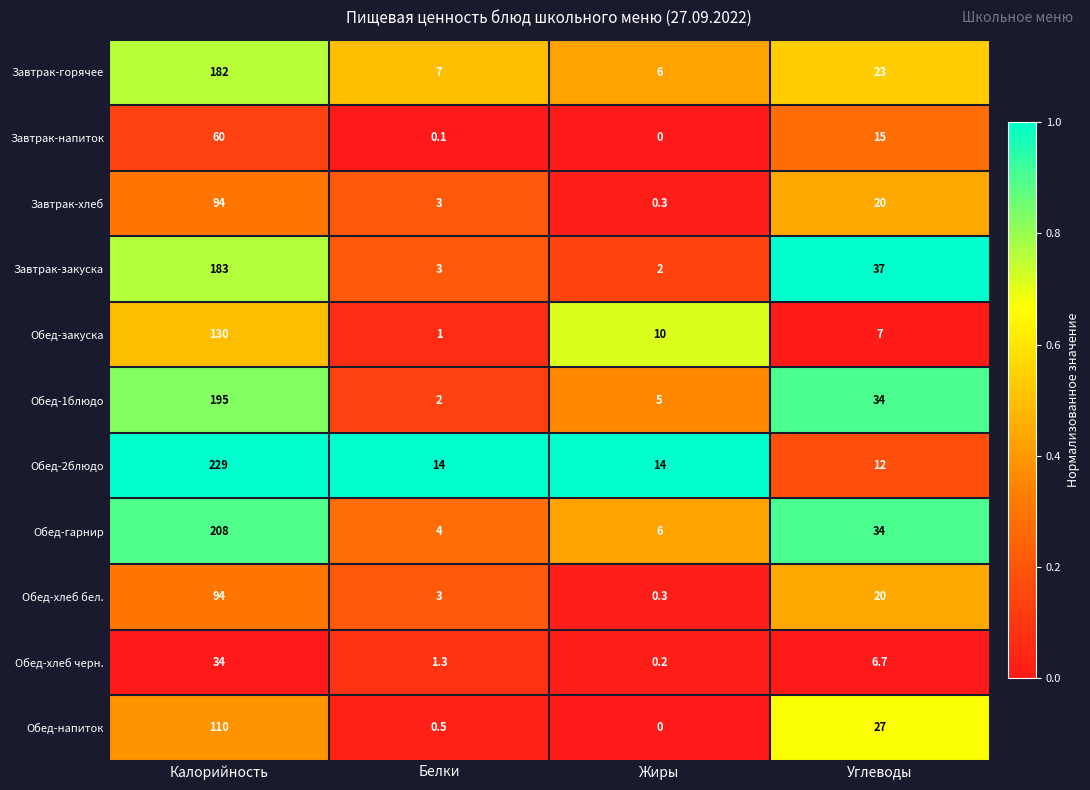

What is the sum of all Обед-закуска values?

148.0